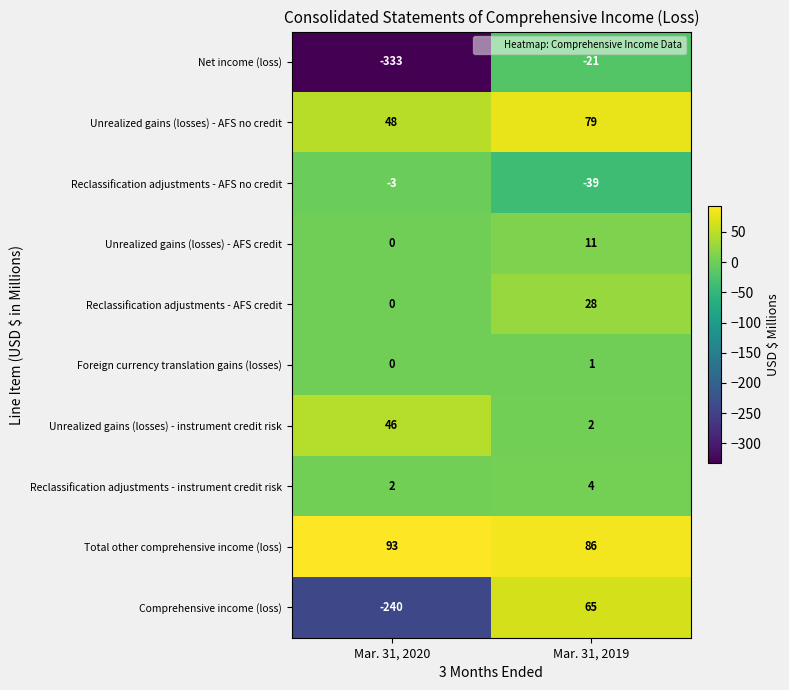

Reading right to left, transcribe all the data shown in this chart.

Net income (loss): -21	-333
Unrealized gains (losses) - AFS no credit: 79	48
Reclassification adjustments - AFS no credit: -39	-3
Unrealized gains (losses) - AFS credit: 11	0
Reclassification adjustments - AFS credit: 28	0
Foreign currency translation gains (losses): 1	0
Unrealized gains (losses) - instrument credit risk: 2	46
Reclassification adjustments - instrument credit risk: 4	2
Total other comprehensive income (loss): 86	93
Comprehensive income (loss): 65	-240